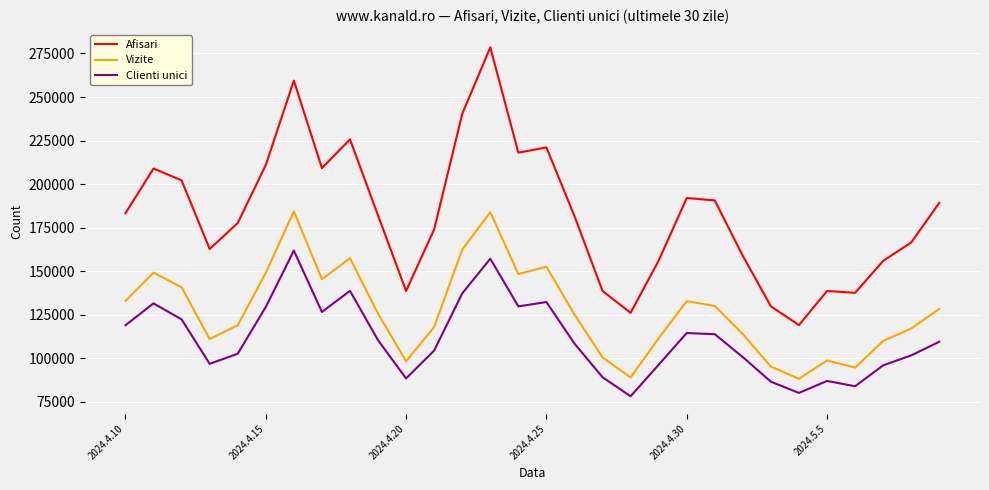

List the series in order of their overall mean, lowest first.

Clienti unici, Vizite, Afisari